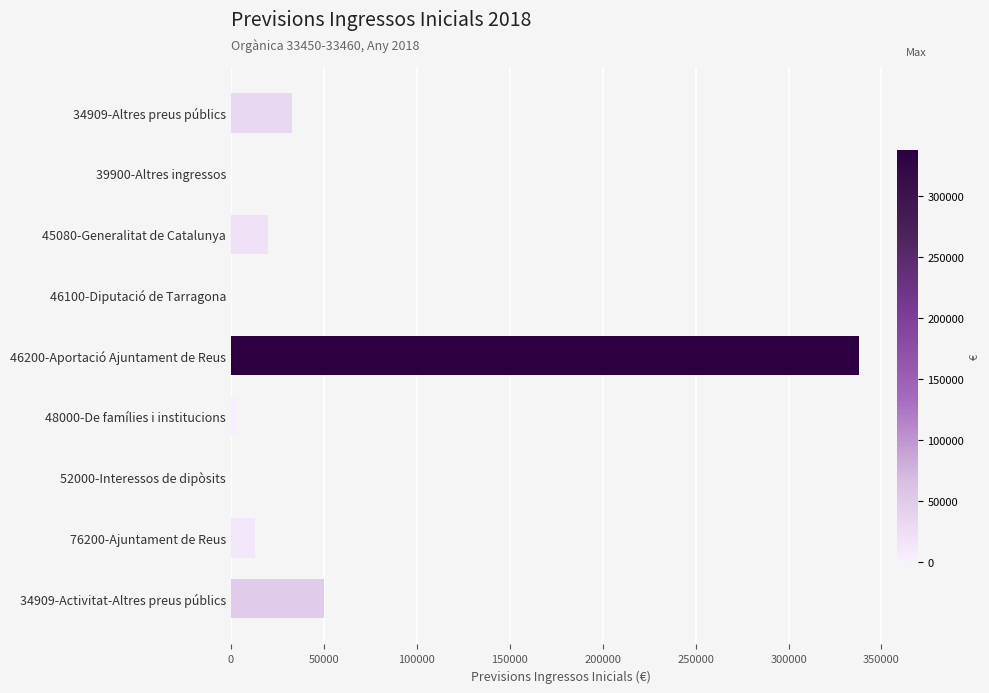

Read the value at 76200-Ajuntament de Reus.

13192.0